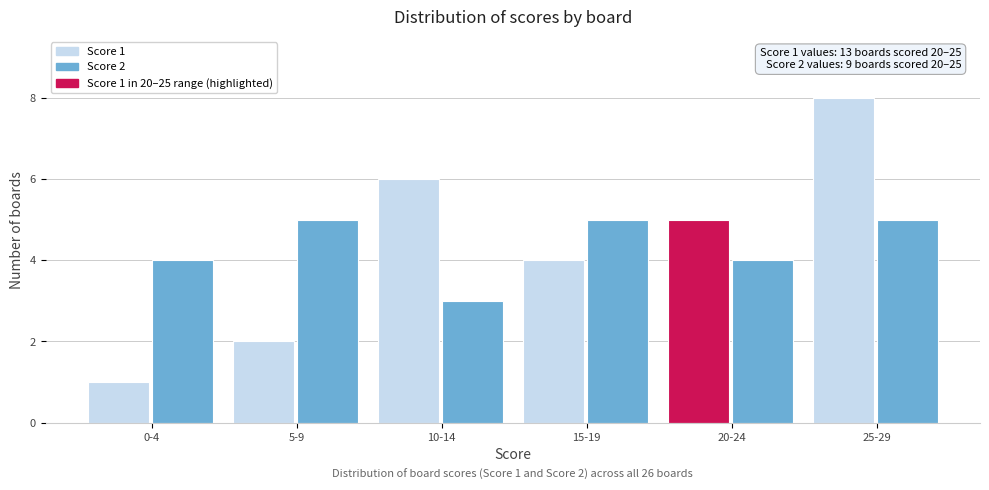

Reading left to right, extract all data points from this chart.

Score 1: 0-4=1	5-9=2	10-14=6	15-19=4	20-24=5	25-29=8
Score 2: 0-4=4	5-9=5	10-14=3	15-19=5	20-24=4	25-29=5